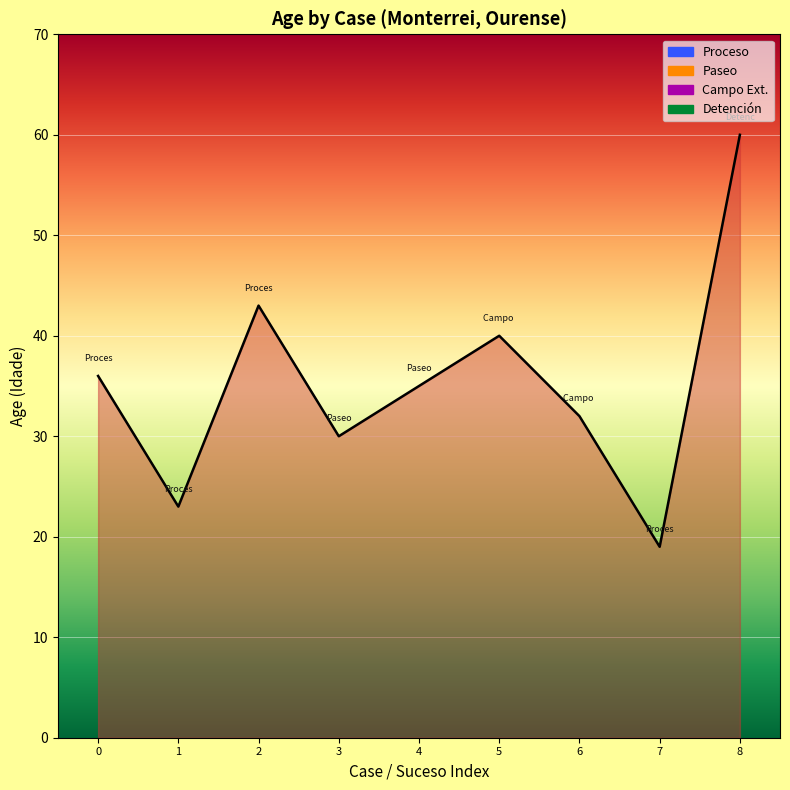

What is the greatest value displayed?

60